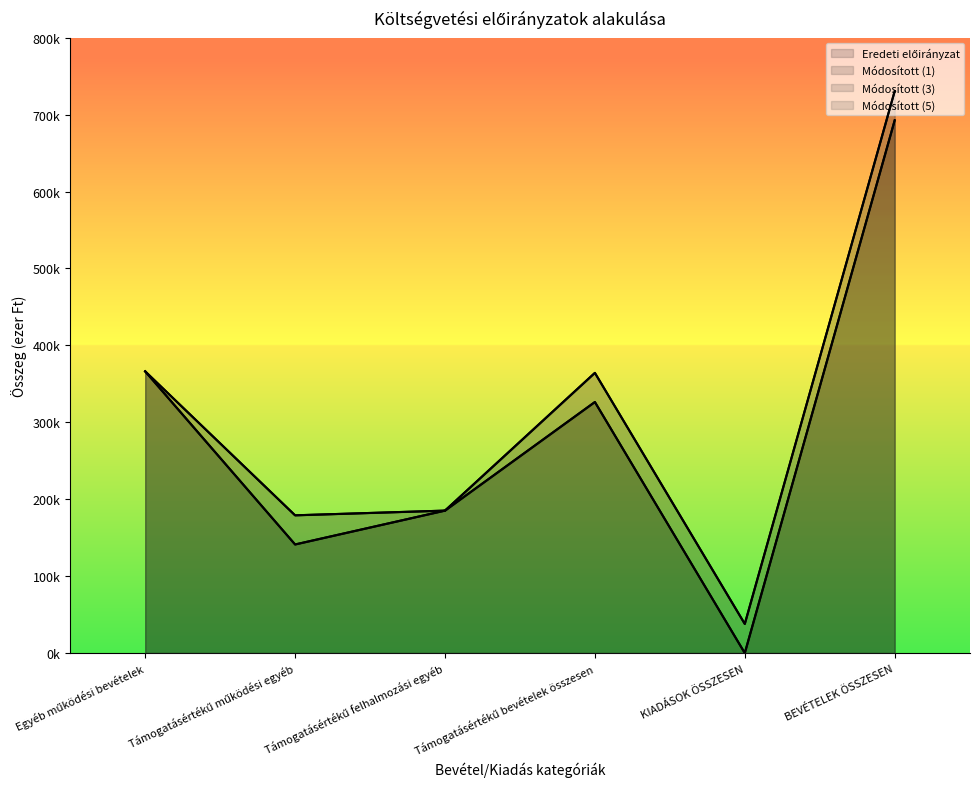

In Módosított (3), how many points are higher than both neighbors (excluding endpoints)?

1